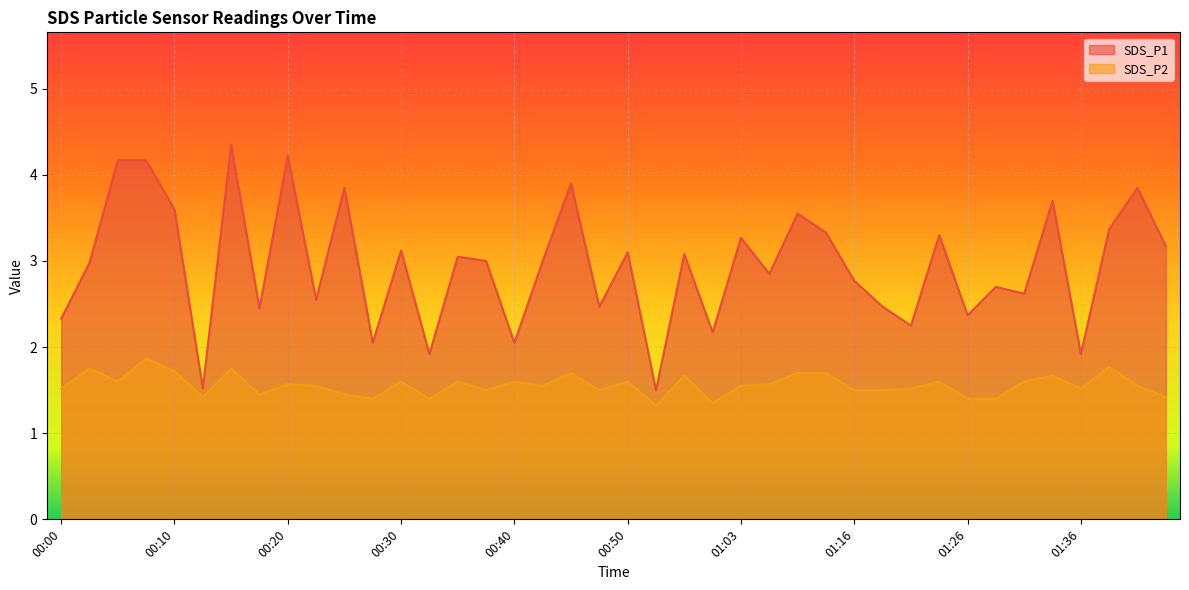

True or false: SDS_P2 has a value of 1.6 at 00:30.

True